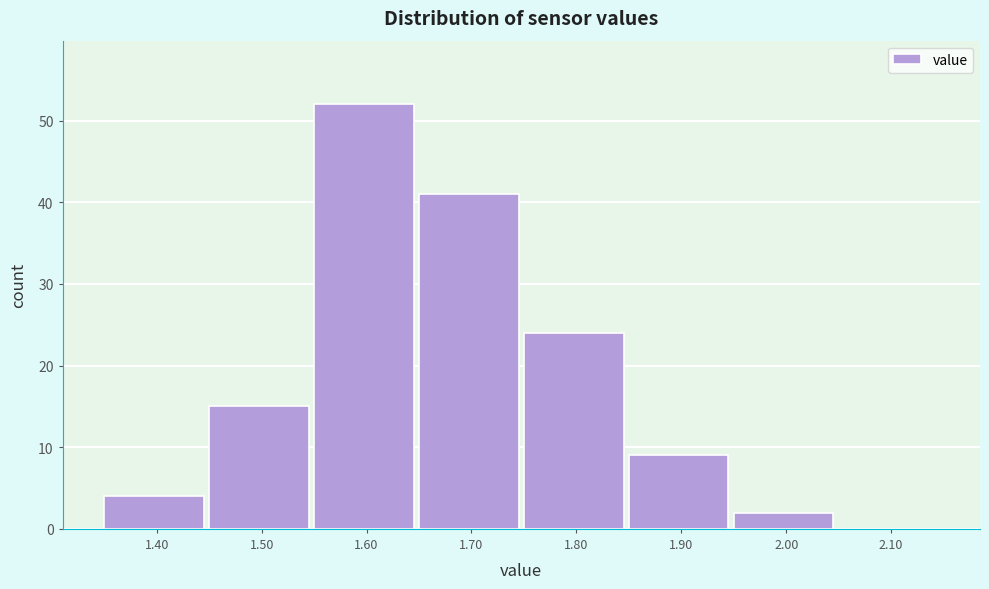

Reading right to left, list all the values displayed in this chart.

2.10=0	2.00=2	1.90=9	1.80=24	1.70=41	1.60=52	1.50=15	1.40=4